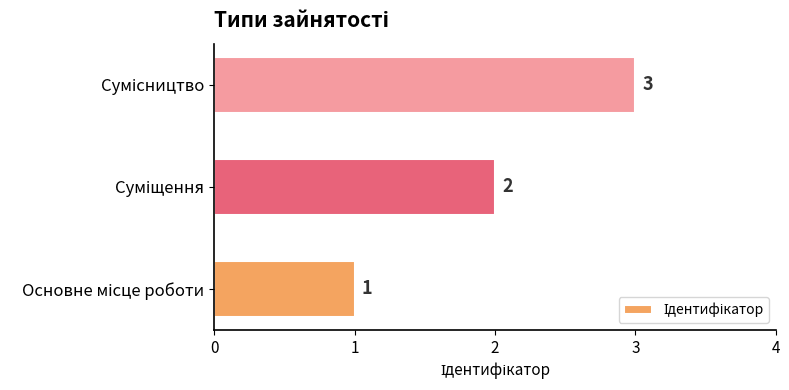

What is the sum of all values?

6